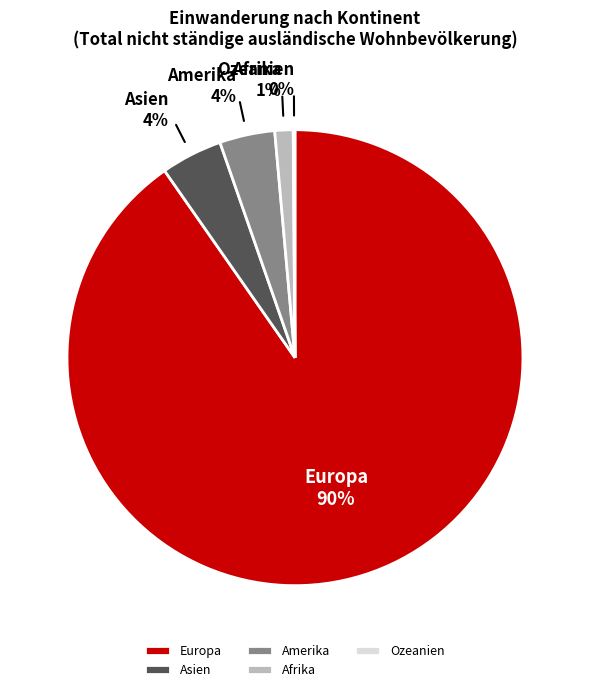

Is there any slice that represents more than half of the pie?

Yes